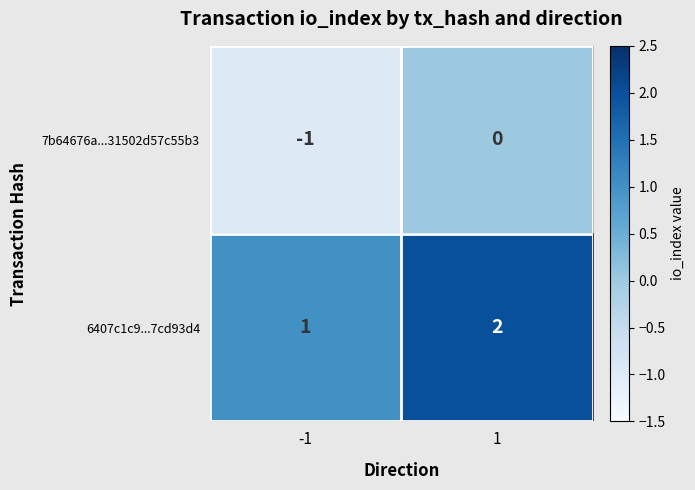

Is it true that 7b64676a...31502d57c55b3 equals 0 at -1?

False